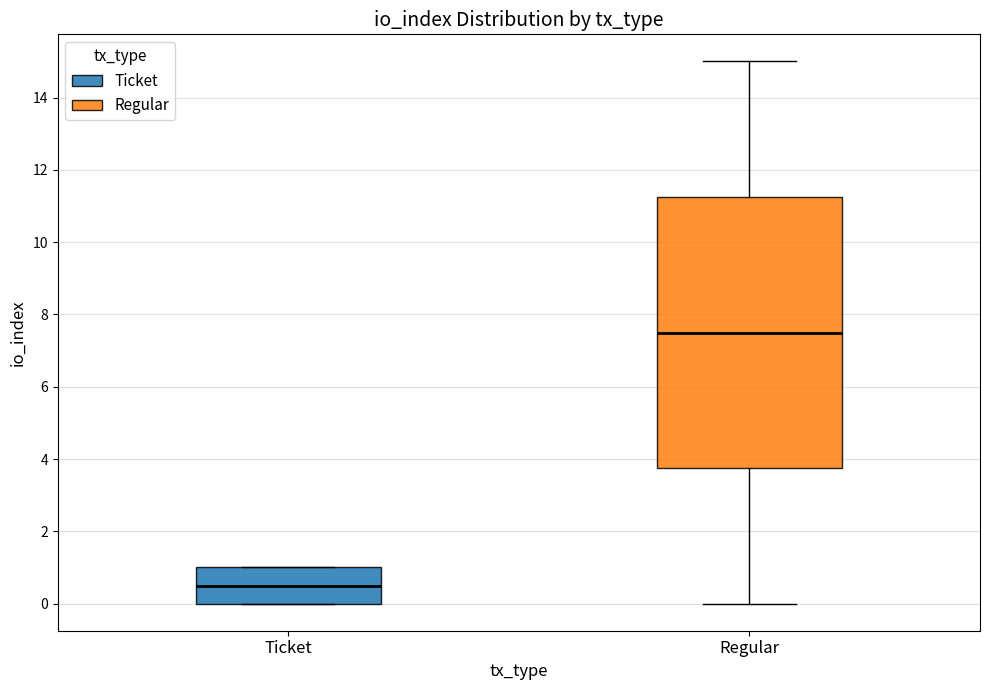

Reading left to right, transcribe this box plot: for each box, give where its median line is, the range the box spans, and where its two whiskers end, as read against the y-axis. The values are not printed on the chart, so give them approximately, as read against the axis.

Ticket: median 0.6, box 0.0 to 1.0, whiskers 0.0 to 1.0
Regular: median 7.6, box 3.8 to 11.2, whiskers 0.0 to 15.0